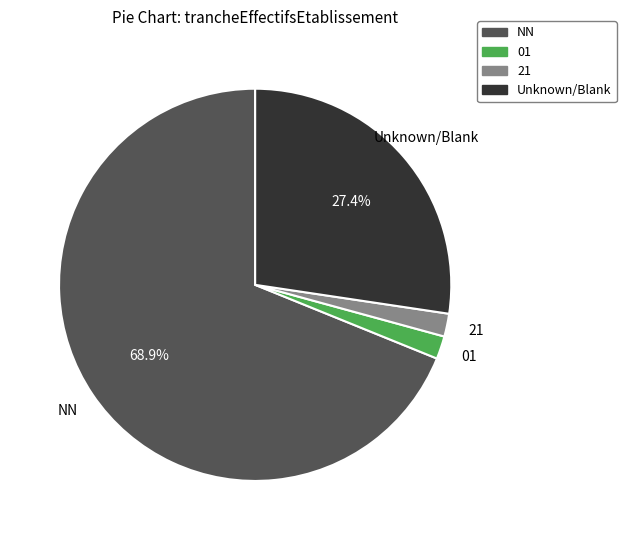

Is there any slice that represents more than half of the pie?

Yes